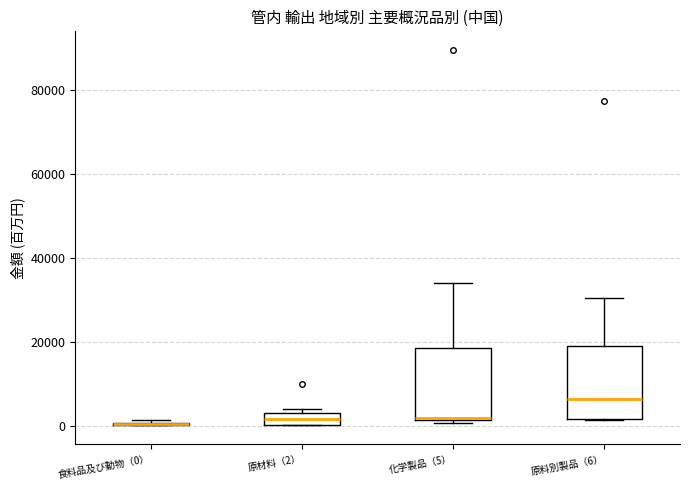

Where is the lower edge of the box for 化学製品（5） on the y-axis? The values are not printed on the chart, so give them approximately, as read against the axis.

2000